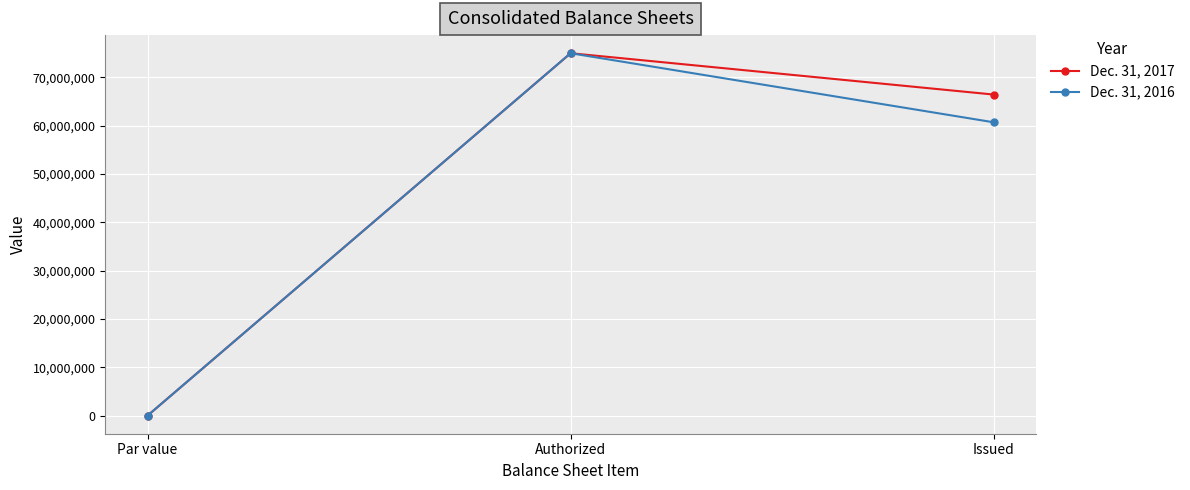

What are all the series names shown in the legend?

Dec. 31, 2017, Dec. 31, 2016